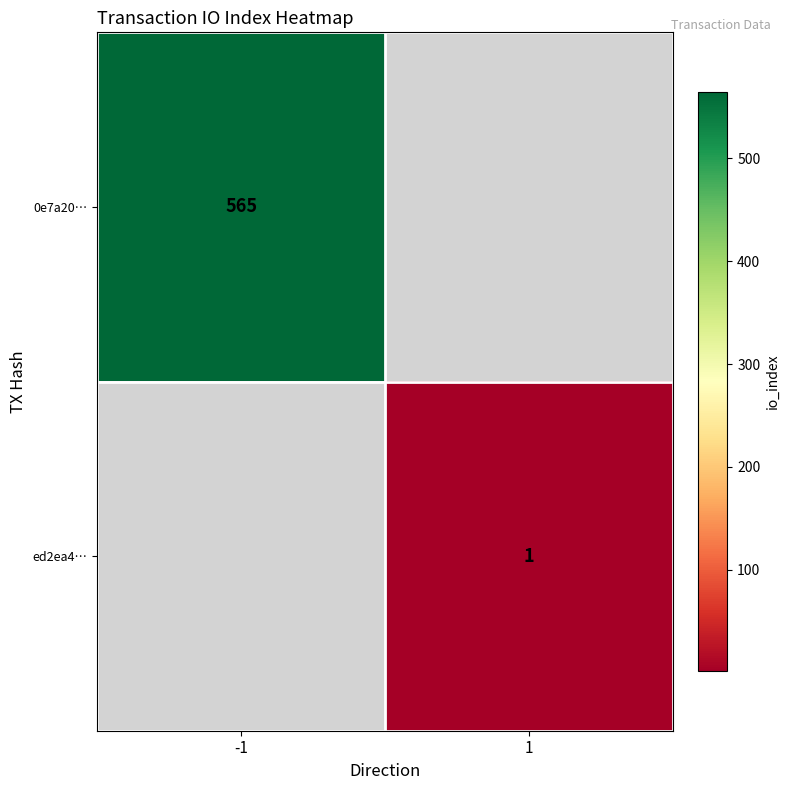

Which category has the lowest value across all series?

1